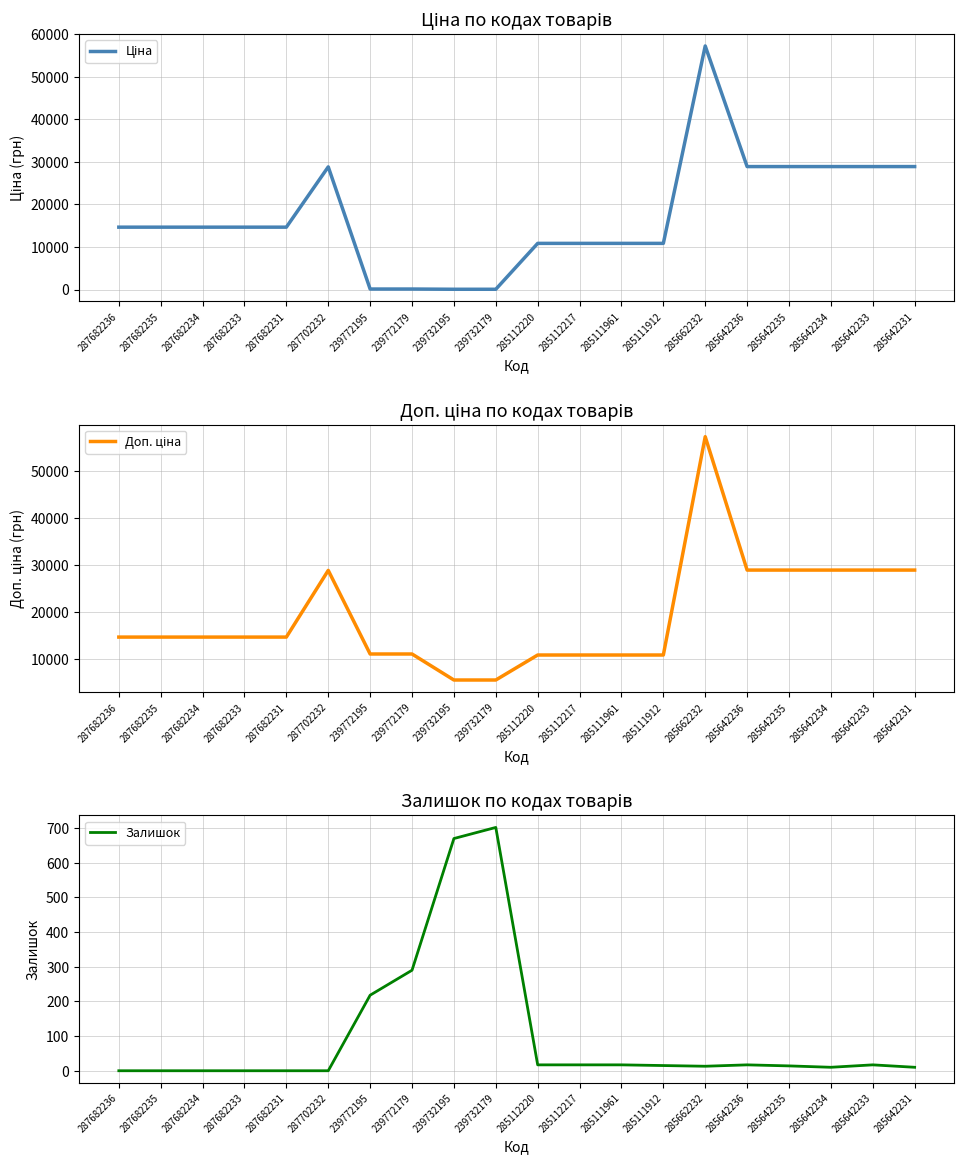

Which series has the widest spread of values?

Ціна